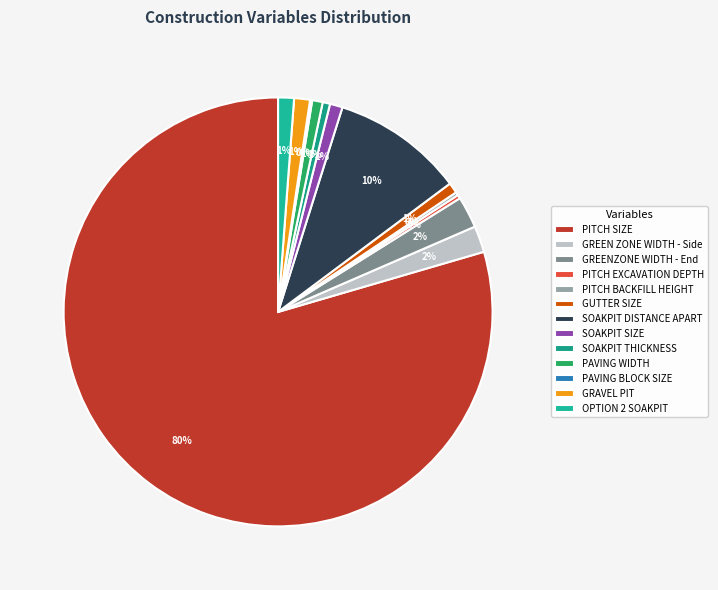

To the nearest percent, what portion does PAVING WIDTH represent?

1%